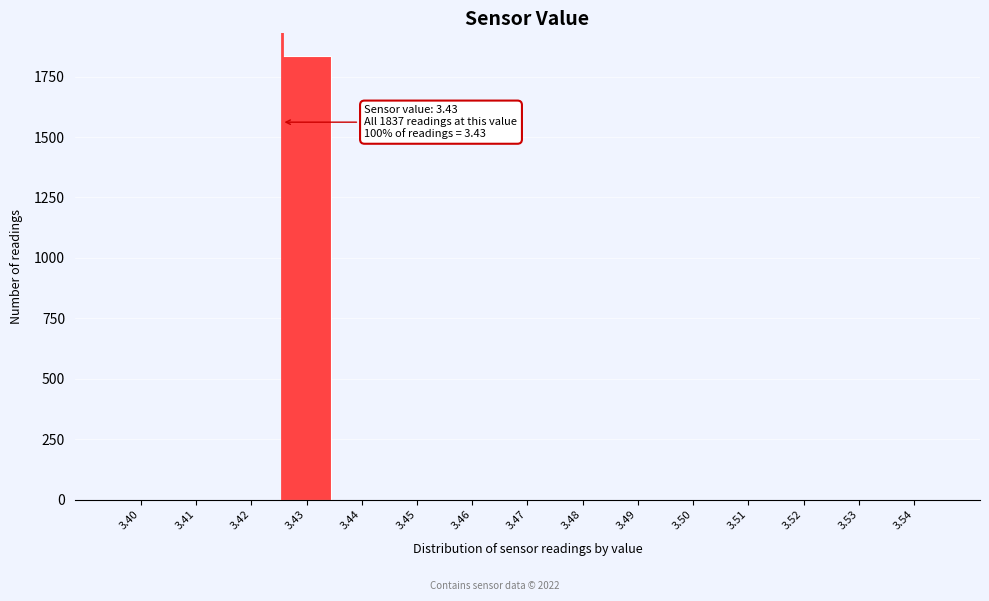

Reading right to left, list all the values displayed in this chart.

3.54=0	3.53=0	3.52=0	3.51=0	3.50=0	3.49=0	3.48=0	3.47=0	3.46=0	3.45=0	3.44=0	3.43=1837	3.42=0	3.41=0	3.40=0